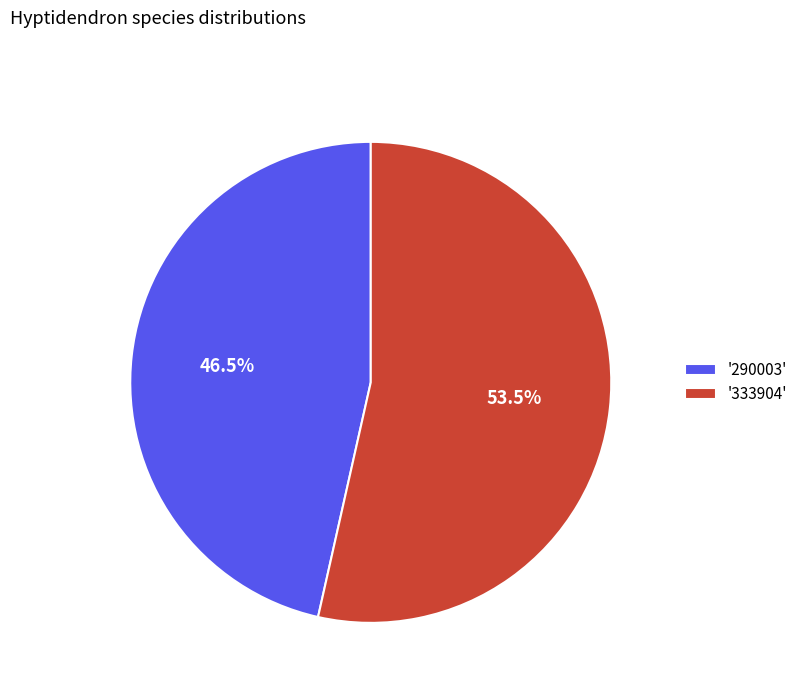

To the nearest percent, what is the average slice percentage?

50%